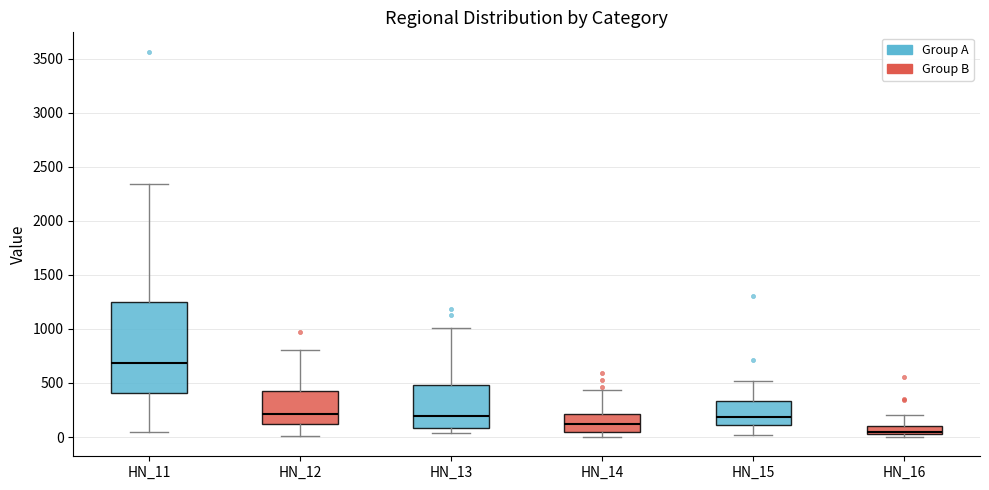

Reading left to right, transcribe this box plot: for each box, give where its median line is, the range the box spans, and where its two whiskers end, as read against the y-axis. The values are not printed on the chart, so give them approximately, as read against the axis.

HN_11: median 700, box 400 to 1250, whiskers 50 to 2350
HN_12: median 200, box 100 to 400, whiskers 0 to 800
HN_13: median 200, box 100 to 500, whiskers 50 to 1000
HN_14: median 100, box 50 to 200, whiskers 0 to 450
HN_15: median 200, box 100 to 350, whiskers 0 to 500
HN_16: median 50, box 0 to 100, whiskers 0 (just below the box's lower edge) to 200